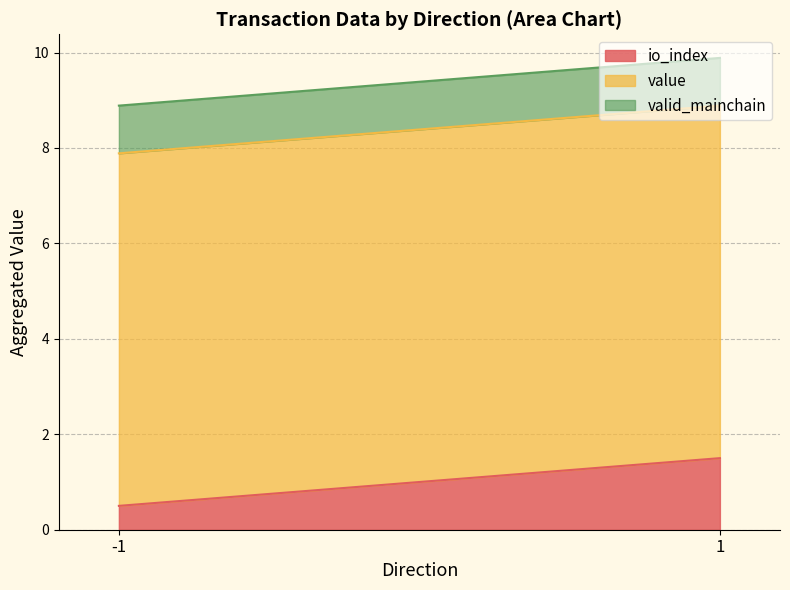

The value of valid_mainchain at -1 is 1.0. True or false?

True